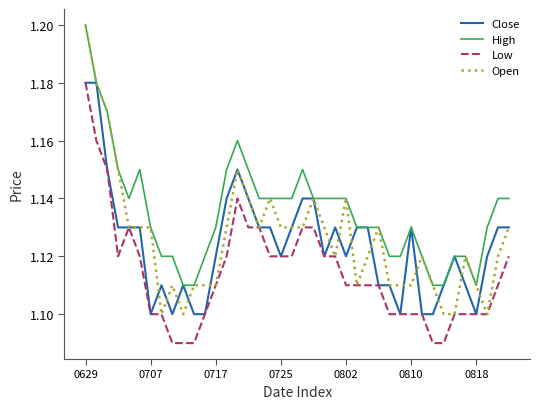

True or false: High and Low intersect in this chart.

False